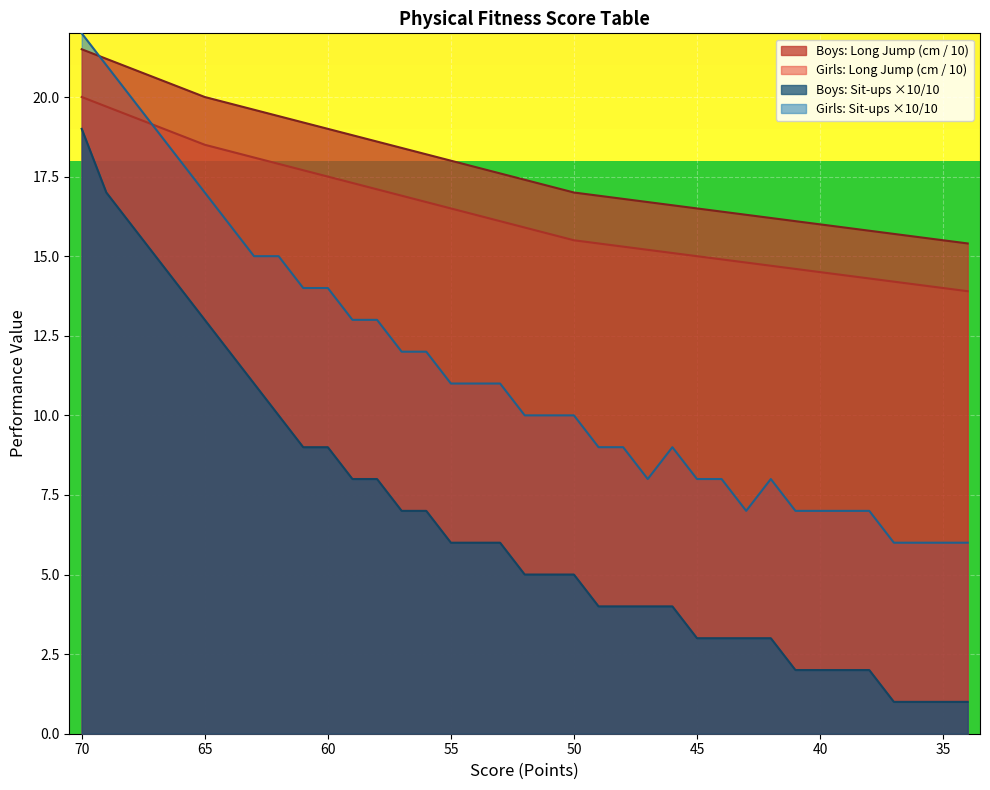

Reading right to left, extract all data points from this chart.

Boys: Long Jump (cm): 15.4	15.5	15.6	15.7	15.8	15.9	16.0	16.1	16.2	16.3	16.4	16.5	16.6	16.7	16.8	16.9	17.0	17.2	17.4	17.6	17.8	18.0	18.2	18.4	18.6	18.8	19.0	19.2	19.4	19.6	19.8	20.0	20.3	20.6	20.9	21.2	21.5
Girls: Long Jump (cm): 13.9	14.0	14.1	14.2	14.3	14.4	14.5	14.6	14.7	14.8	14.9	15.0	15.1	15.2	15.3	15.4	15.5	15.7	15.9	16.1	16.3	16.5	16.7	16.9	17.1	17.3	17.5	17.7	17.9	18.1	18.3	18.5	18.8	19.1	19.4	19.7	20.0
Boys: Sit-ups 30s: 1.0	1.0	1.0	1.0	2.0	2.0	2.0	2.0	3.0	3.0	3.0	3.0	4.0	4.0	4.0	4.0	5.0	5.0	5.0	6.0	6.0	6.0	7.0	7.0	8.0	8.0	9.0	9.0	10.0	11.0	12.0	13.0	14.0	15.0	16.0	17.0	19.0
Girls: Sit-ups 30s: 6.0	6.0	6.0	6.0	7.0	7.0	7.0	7.0	8.0	7.0	8.0	8.0	9.0	8.0	9.0	9.0	10.0	10.0	10.0	11.0	11.0	11.0	12.0	12.0	13.0	13.0	14.0	14.0	15.0	15.0	16.0	17.0	18.0	19.0	20.0	21.0	22.0